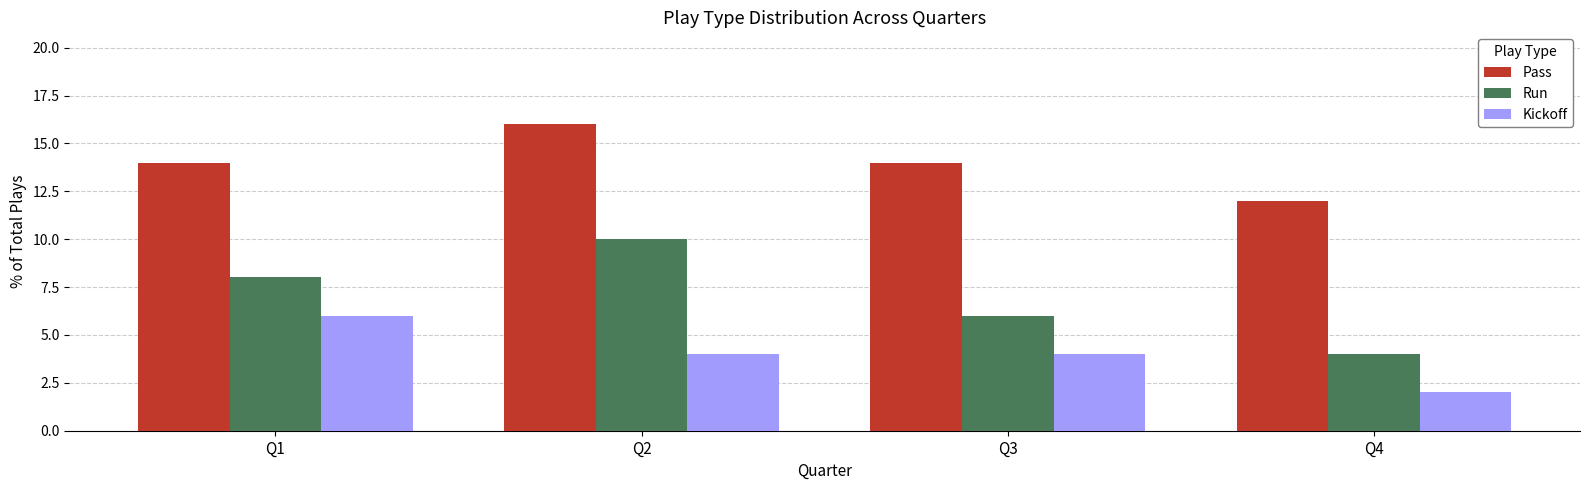

At which label does Run reach its peak?

Q2